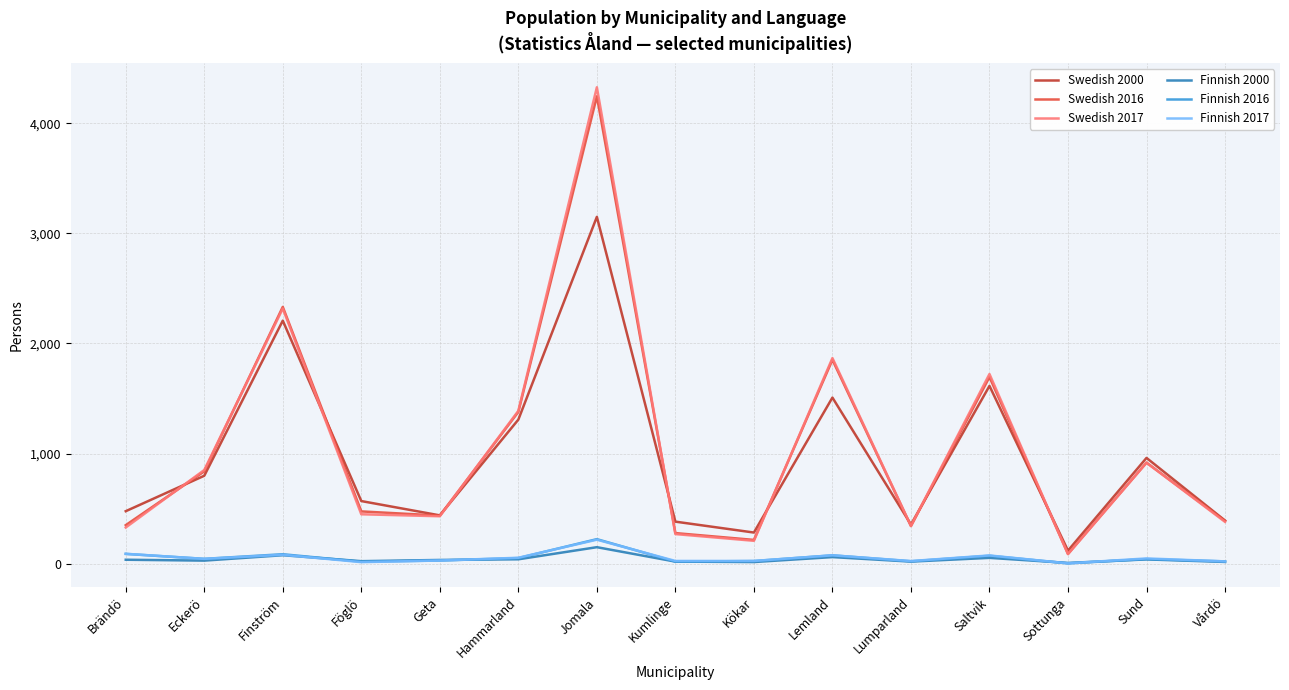

In Swedish 2000, how many points are lower than both neighbors (excluding endpoints)?

4